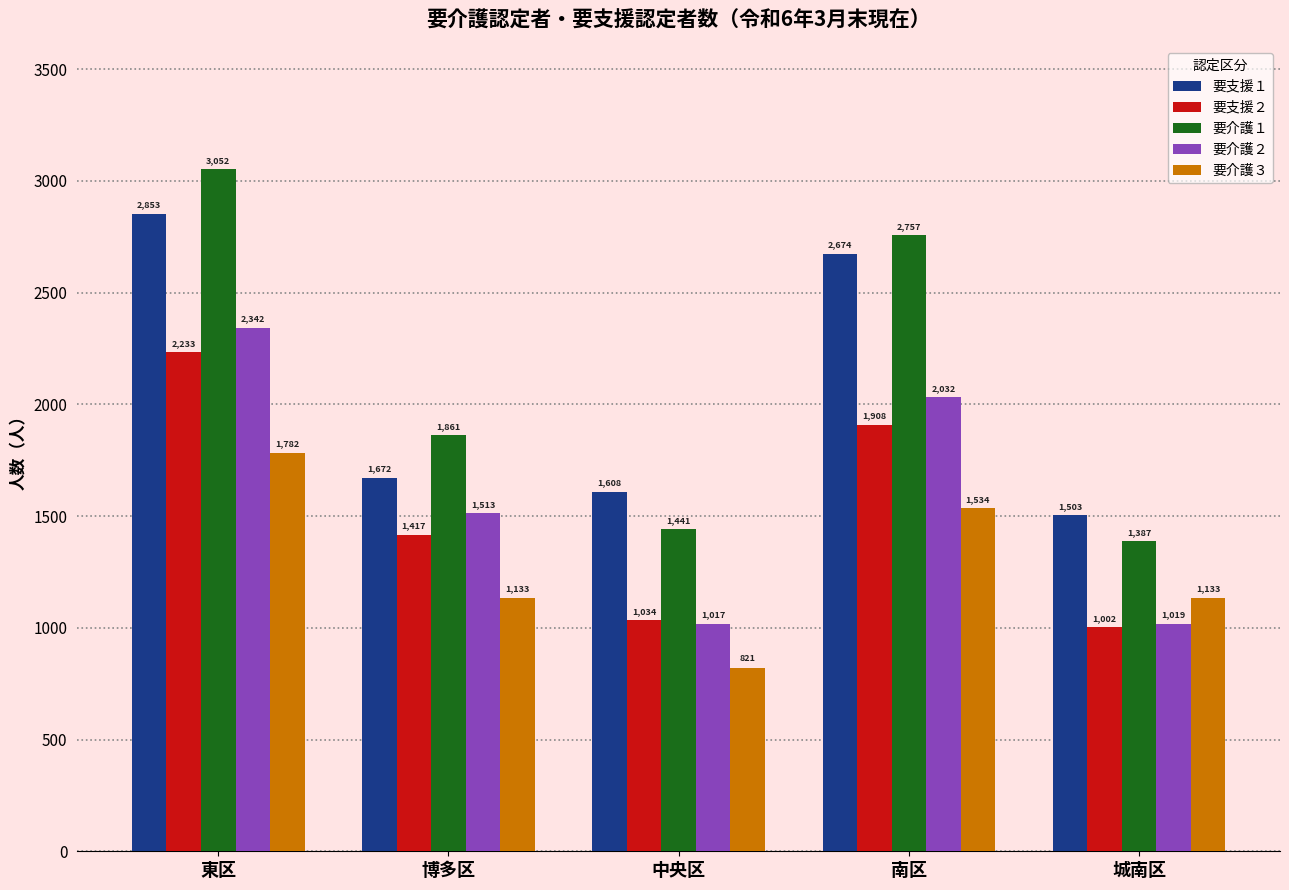

Reading left to right, transcribe all the data shown in this chart.

要支援１: 東区=2853	博多区=1672	中央区=1608	南区=2674	城南区=1503
要支援２: 東区=2233	博多区=1417	中央区=1034	南区=1908	城南区=1002
要介護１: 東区=3052	博多区=1861	中央区=1441	南区=2757	城南区=1387
要介護２: 東区=2342	博多区=1513	中央区=1017	南区=2032	城南区=1019
要介護３: 東区=1782	博多区=1133	中央区=821	南区=1534	城南区=1133